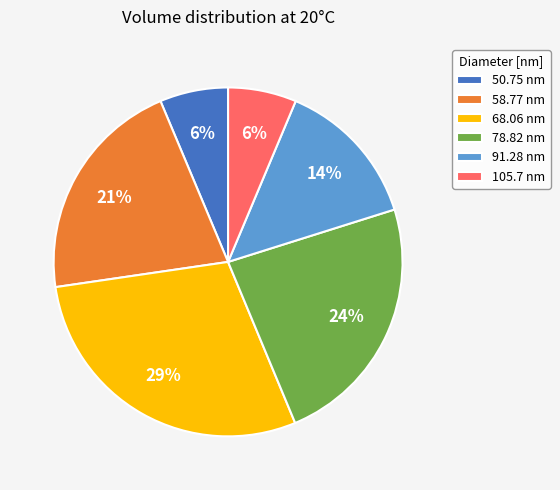

Combined, do 91.28 nm and 58.77 nm account for over 50%?

No